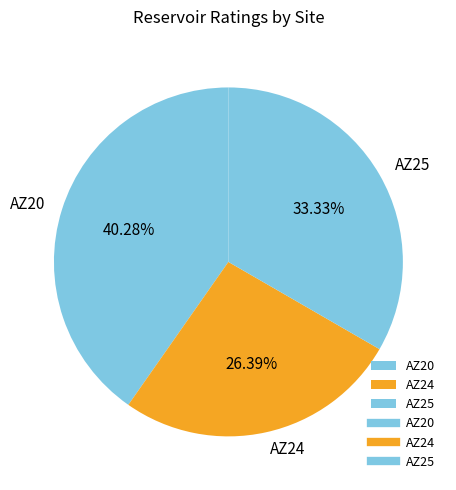

To the nearest percent, what portion does AZ25 represent?

33%